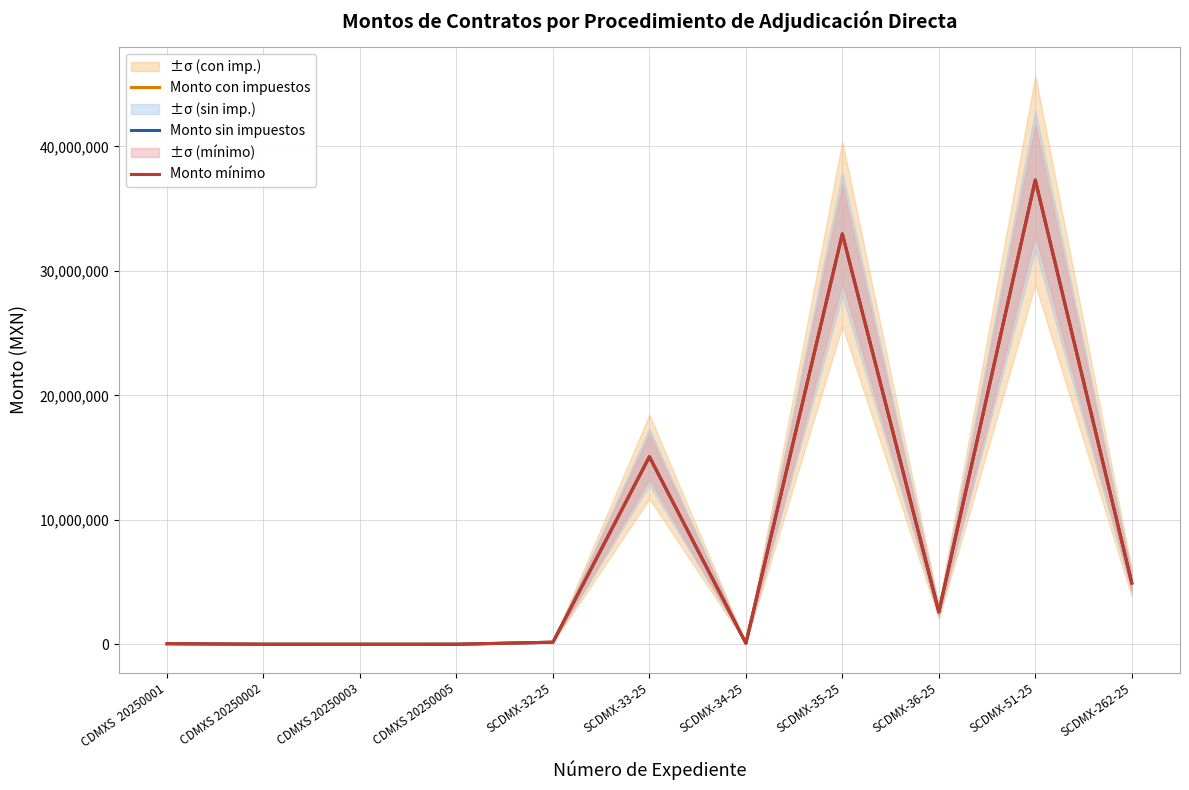

What are all the series names shown in the legend?

Monto con impuestos, Monto sin impuestos, Monto mínimo